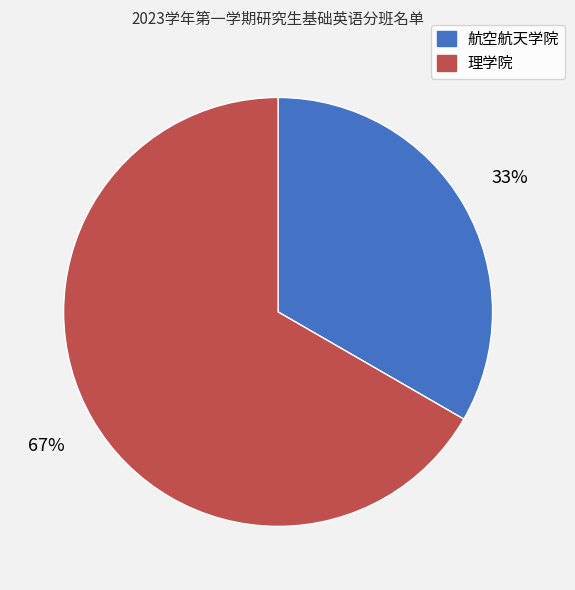

Is it true that 理学院 is 61% of the pie?

False